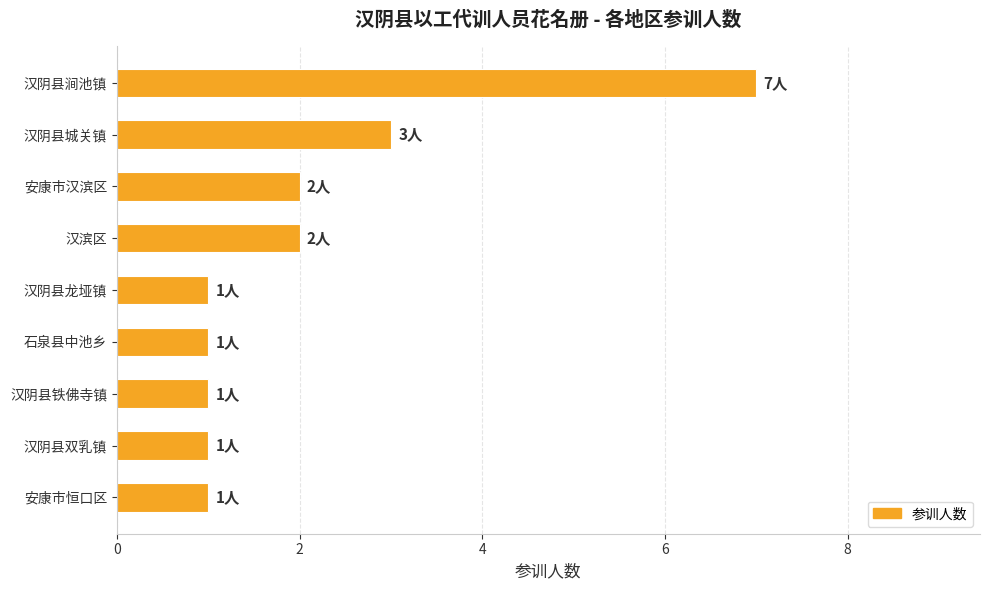

What is the sum of all values?

19